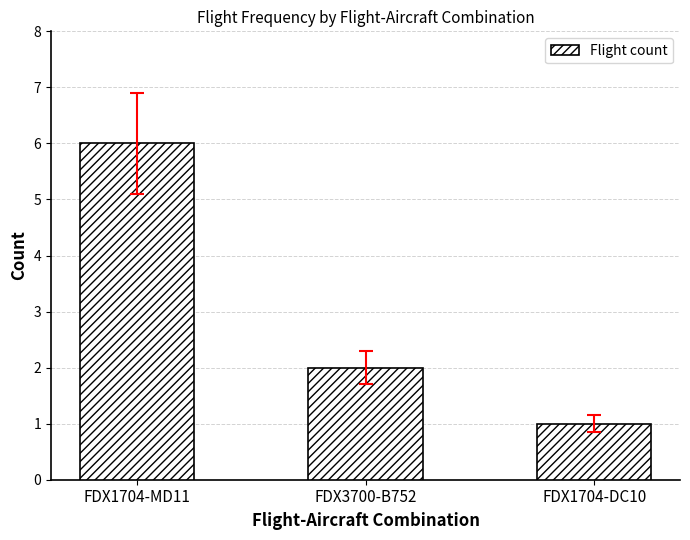

Reading left to right, transcribe all the data shown in this chart.

FDX1704-MD11=6	FDX3700-B752=2	FDX1704-DC10=1